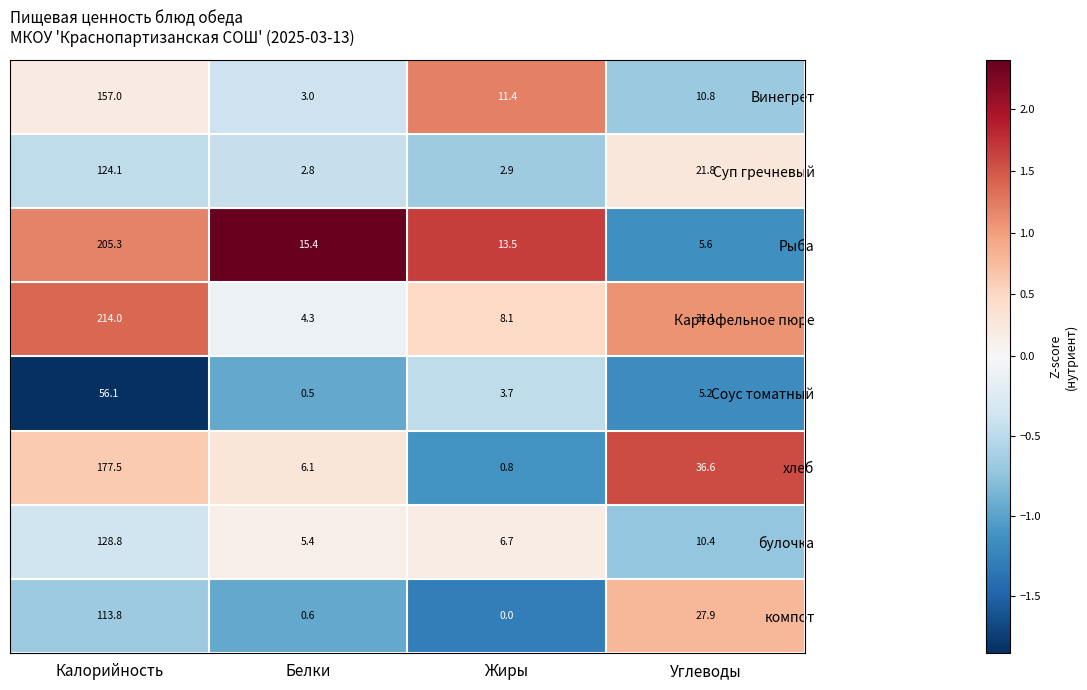

Which series has the largest total across all categories?

Картофельное пюре